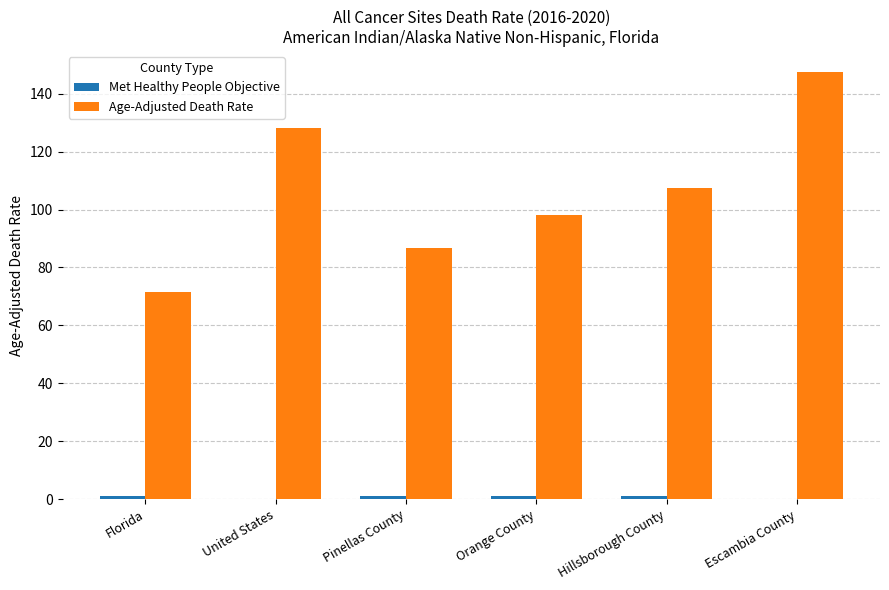

Where is Age-Adjusted Death Rate nearest to the value 109?

Hillsborough County